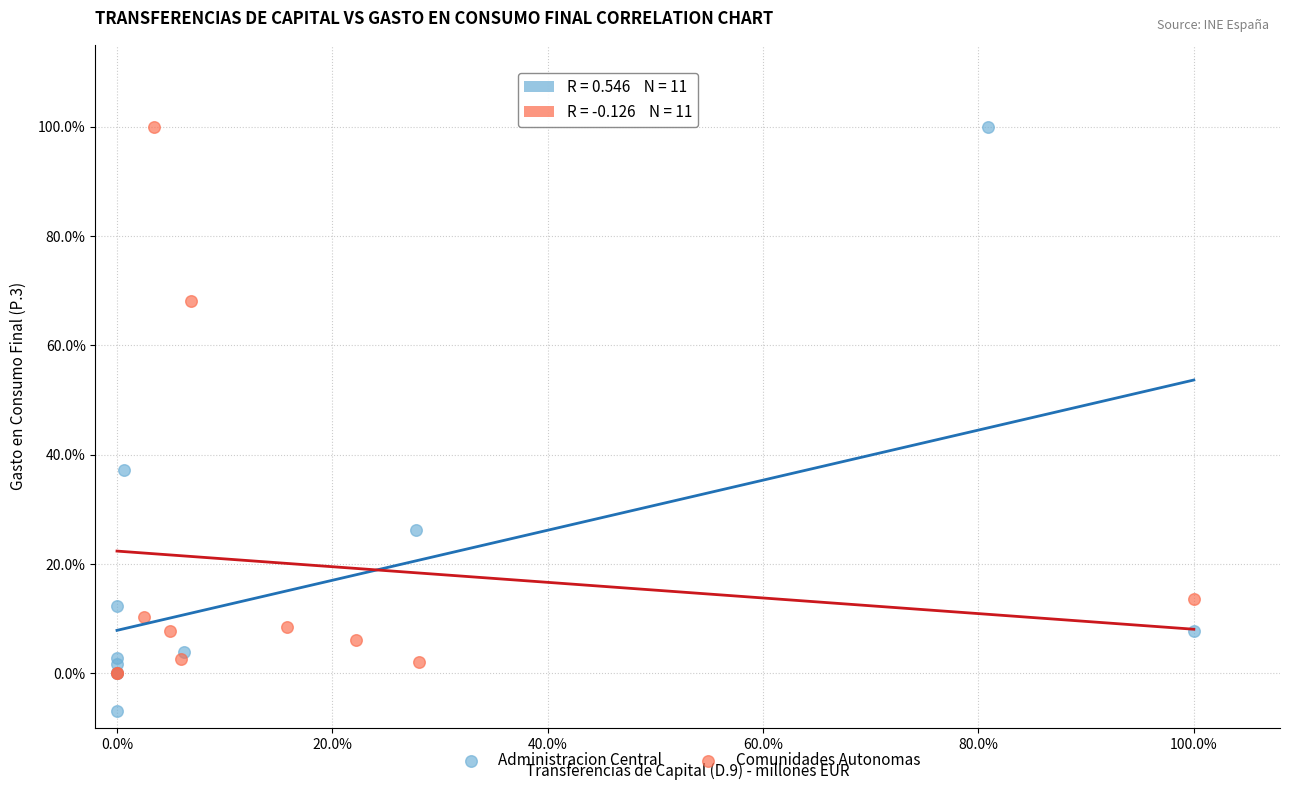

What are all the series names shown in the legend?

Administracion Central, Comunidades Autonomas